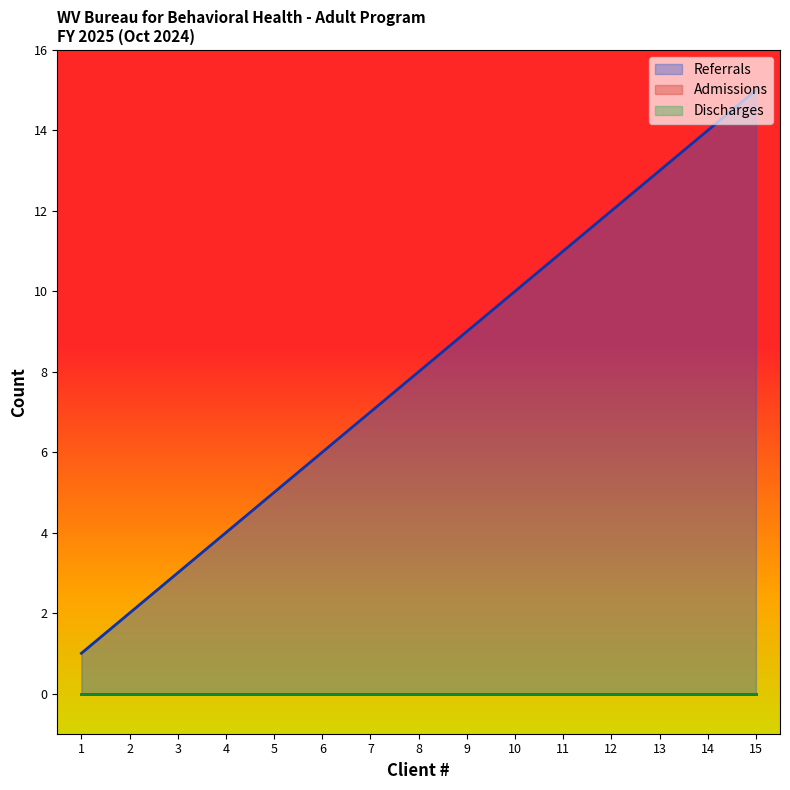

Reading left to right, what are all the values shown in this chart?

Referrals: 1=1	2=2	3=3	4=4	5=5	6=6	7=7	8=8	9=9	10=10	11=11	12=12	13=13	14=14	15=15
Admissions: 1=0	2=0	3=0	4=0	5=0	6=0	7=0	8=0	9=0	10=0	11=0	12=0	13=0	14=0	15=0
Discharges: 1=0	2=0	3=0	4=0	5=0	6=0	7=0	8=0	9=0	10=0	11=0	12=0	13=0	14=0	15=0